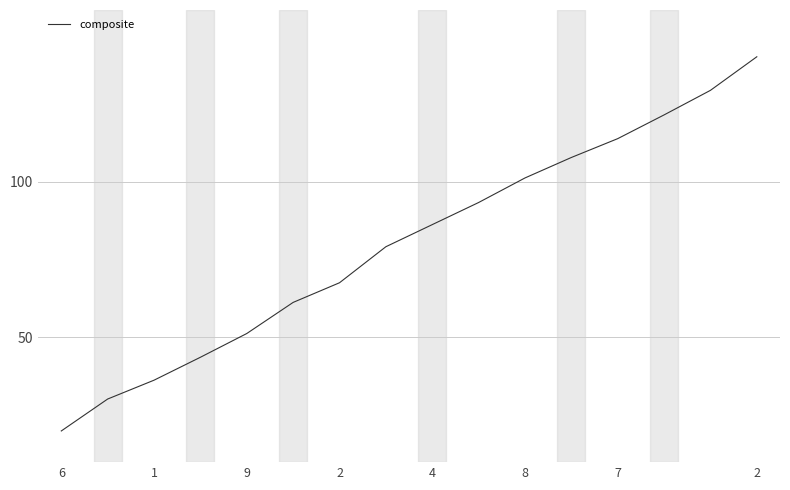

What is the difference between the maximum and minimum values?

120.0